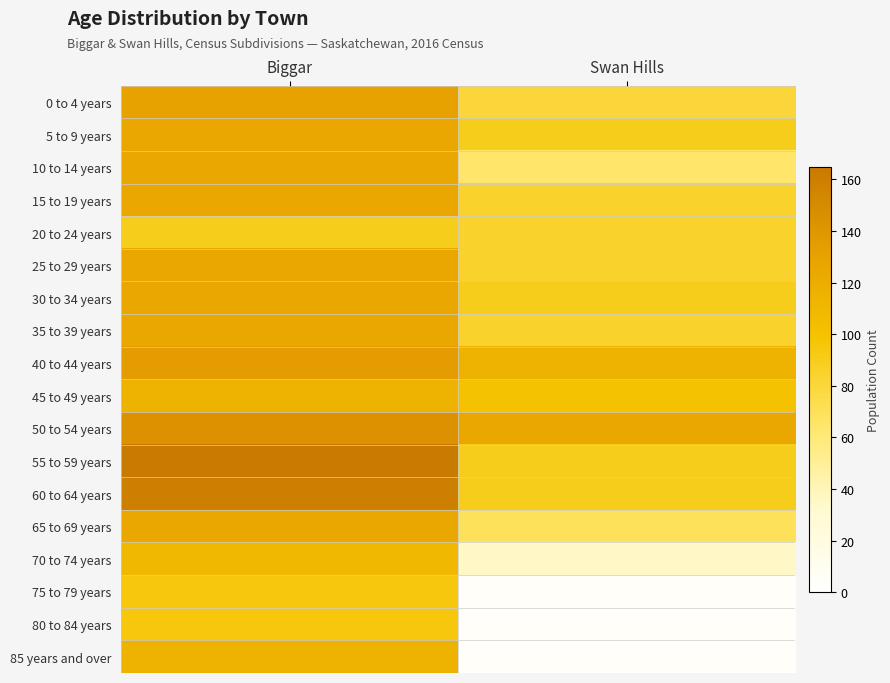

What is the maximum value shown in the chart?

165